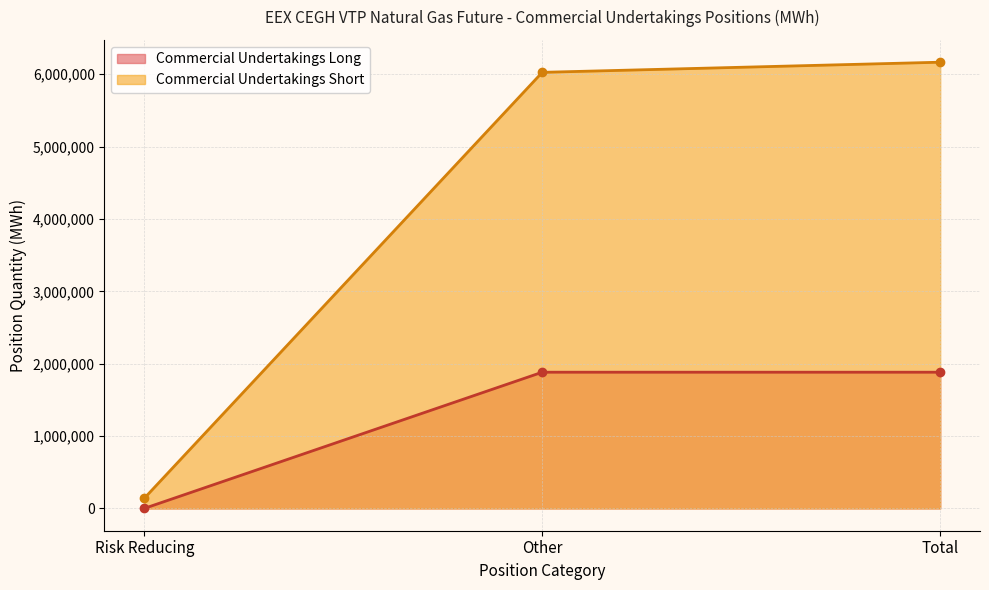

Does the chart have visible grid lines?

Yes